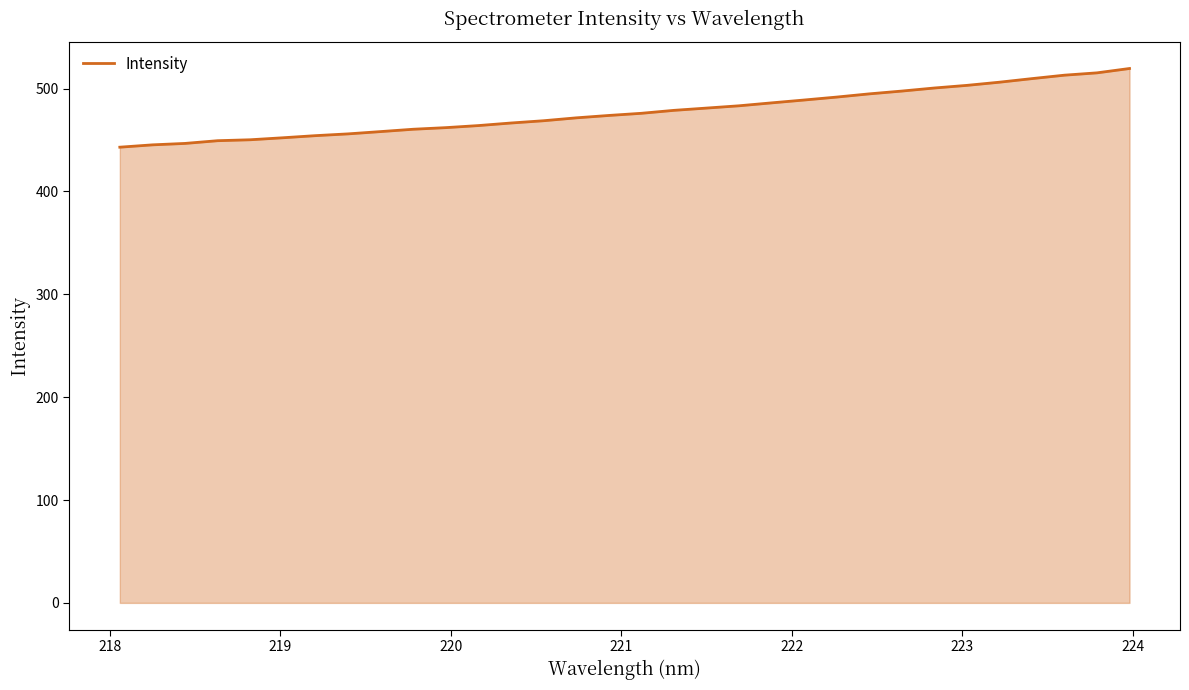

What is the greatest value displayed?

519.5